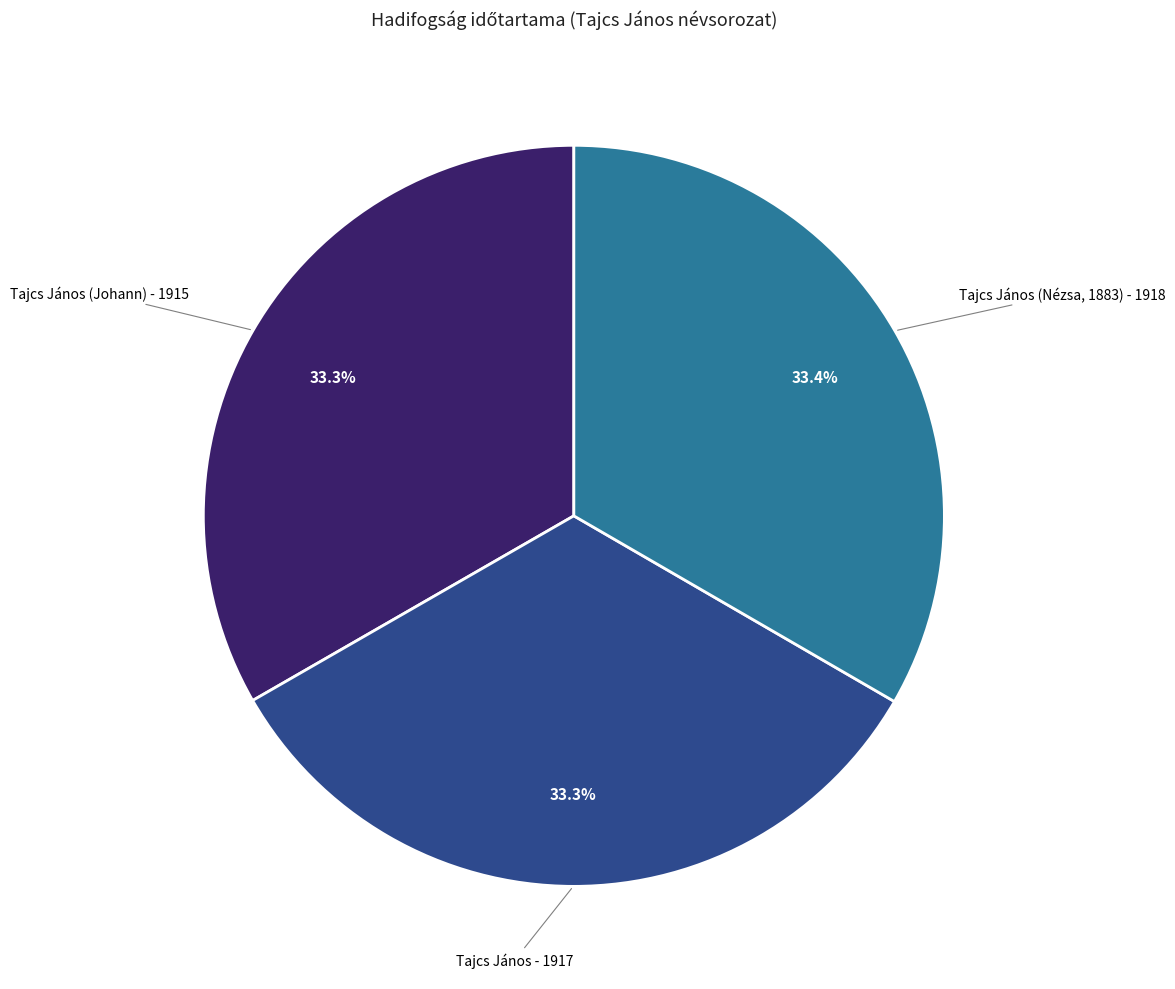

To the nearest percent, what is the average slice percentage?

33%